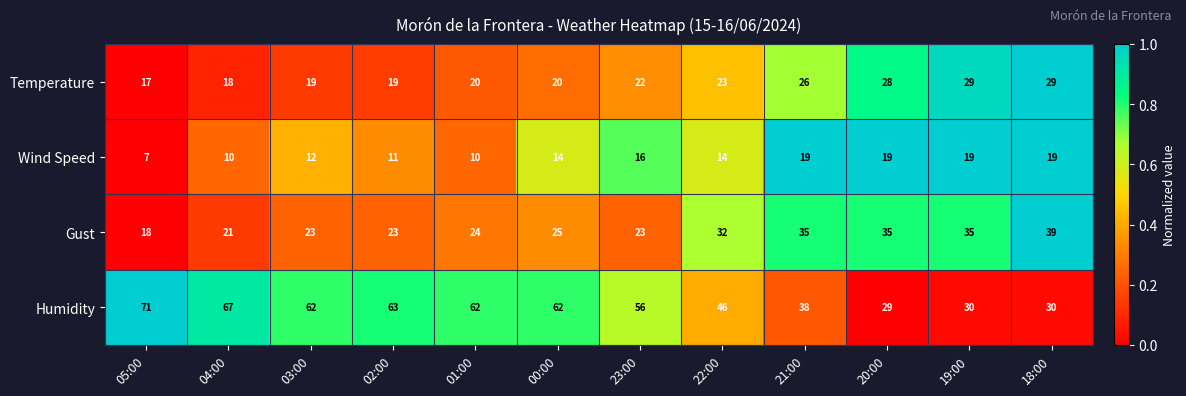

What value does the Wind Speed series have at 20:00, to the nearest 10?

20